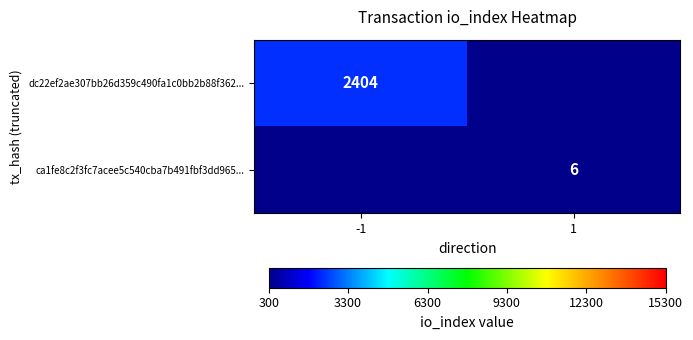

The dc22ef2ae307bb26d359c490fa1c0bb2b88f362... series shows 1538 at -1. True or false?

False